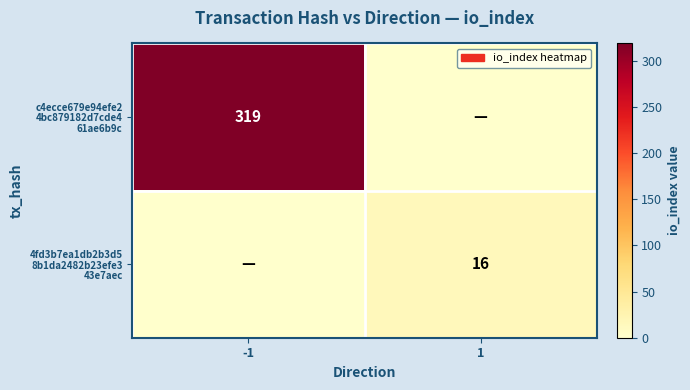

Is it true that 4fd3b7ea1db2b3d5 8b1da2482b23efe3 43e7aec equals 16 at 1?

True